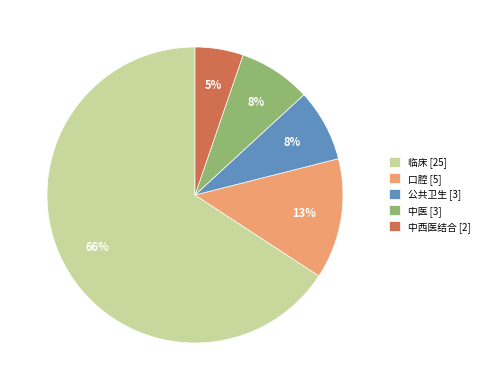

To the nearest percent, what is the difference between the largest and smallest slice percentages?

61%